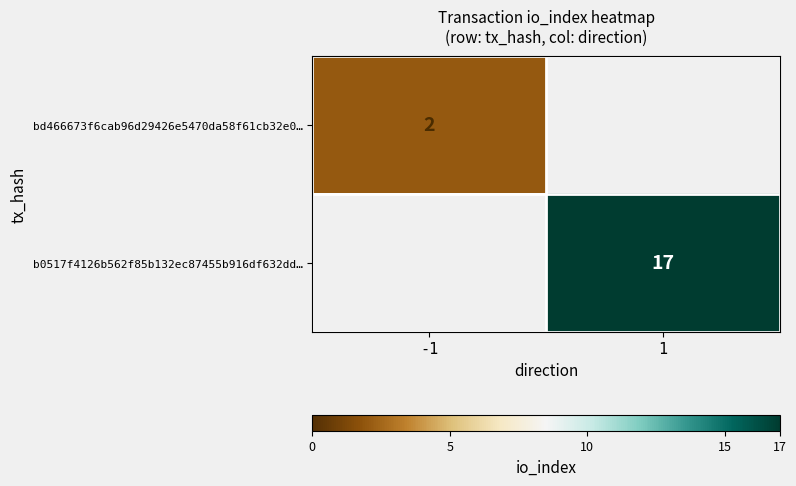

True or false: bd466673f6cab96d29426e5470da58f61cb32e0… has a value of 2 at -1.

True